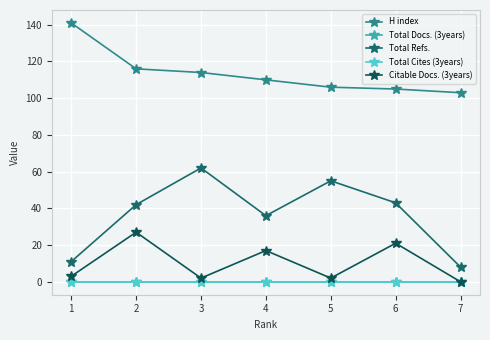

At which category is the sum across all series the highest?

2